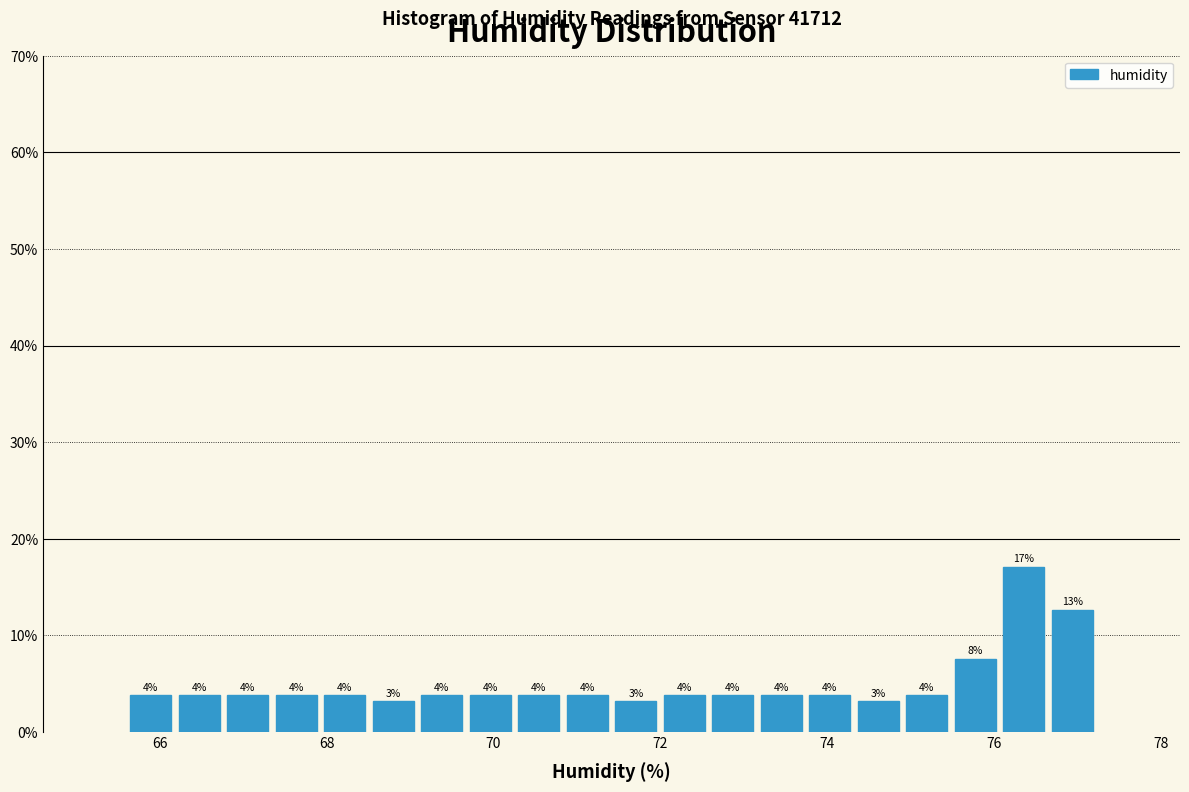

Around what value on the x-axis is the tallest bar? Give the approximate position of its centre, as read against the axis.

76.4